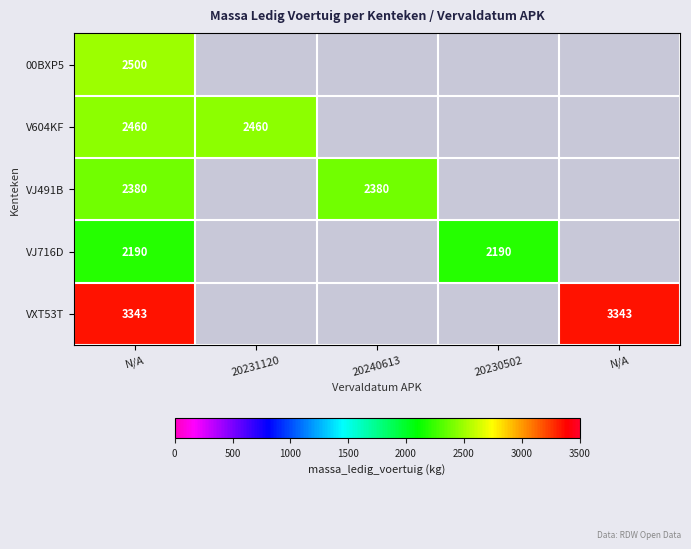

What is the lowest value of the VXT53T series?

3343.0